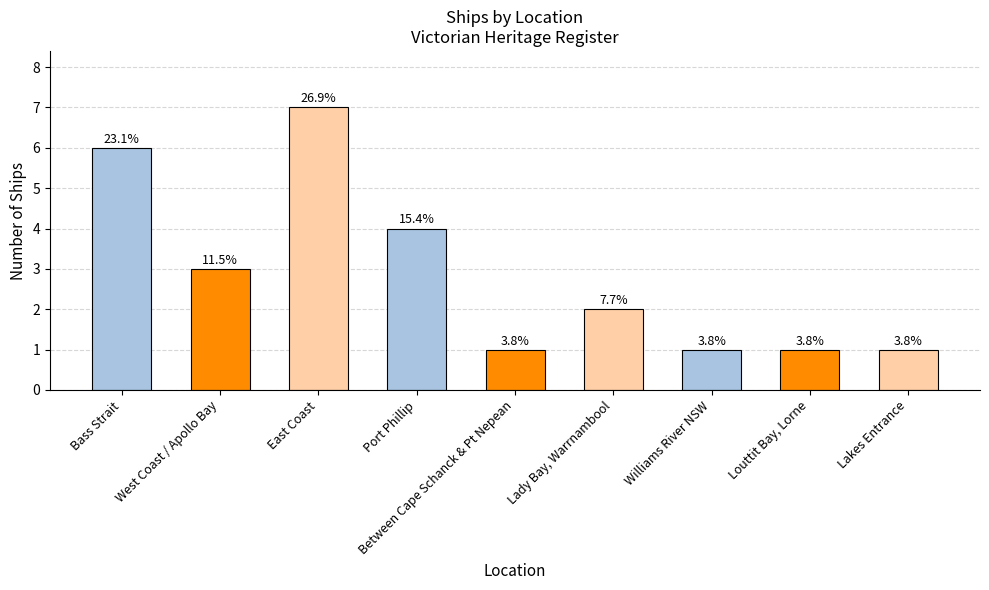

What is the change in value from West Coast / Apollo Bay to Louttit Bay, Lorne?

-2